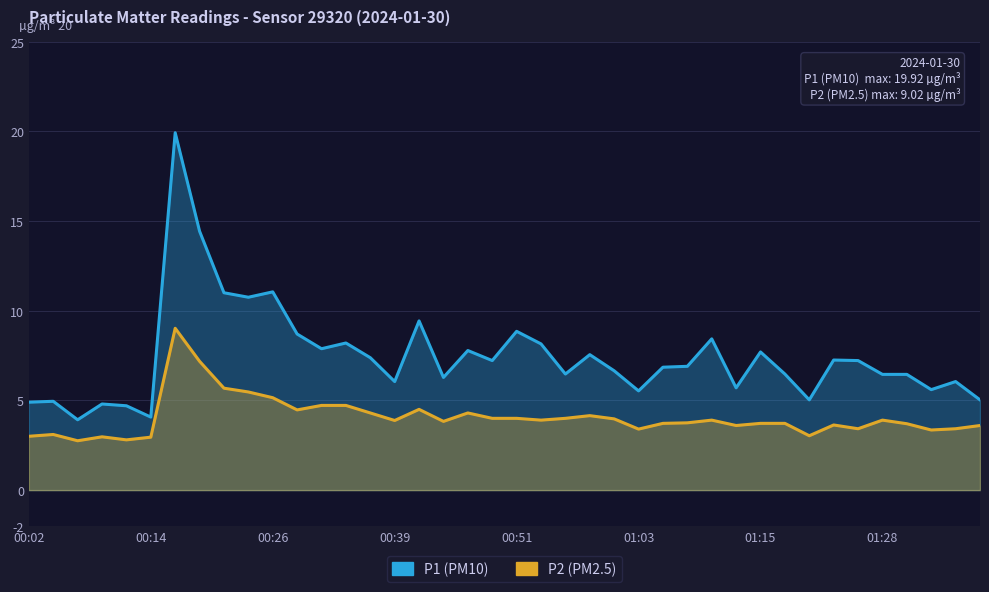

At how many categories does at least one series exceed 17?

1